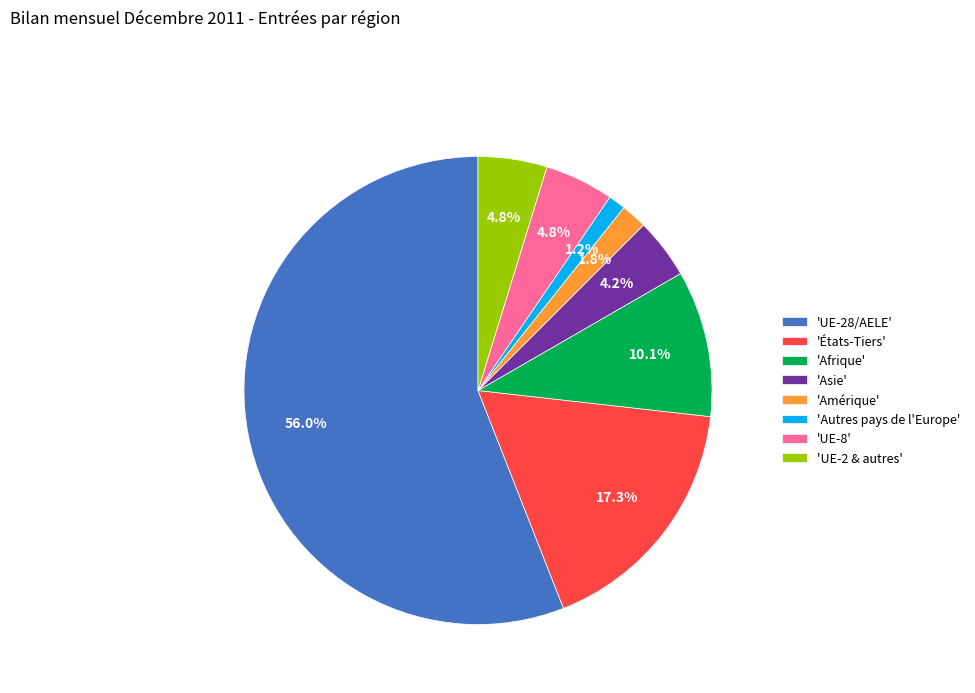

How many slices are in this pie chart?

8